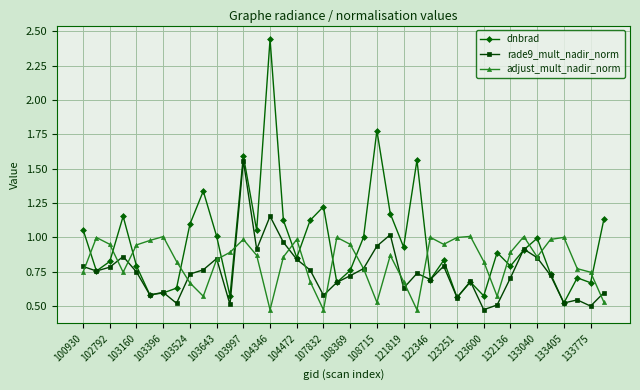

Which series has the largest range (max minus min)?

dnbrad